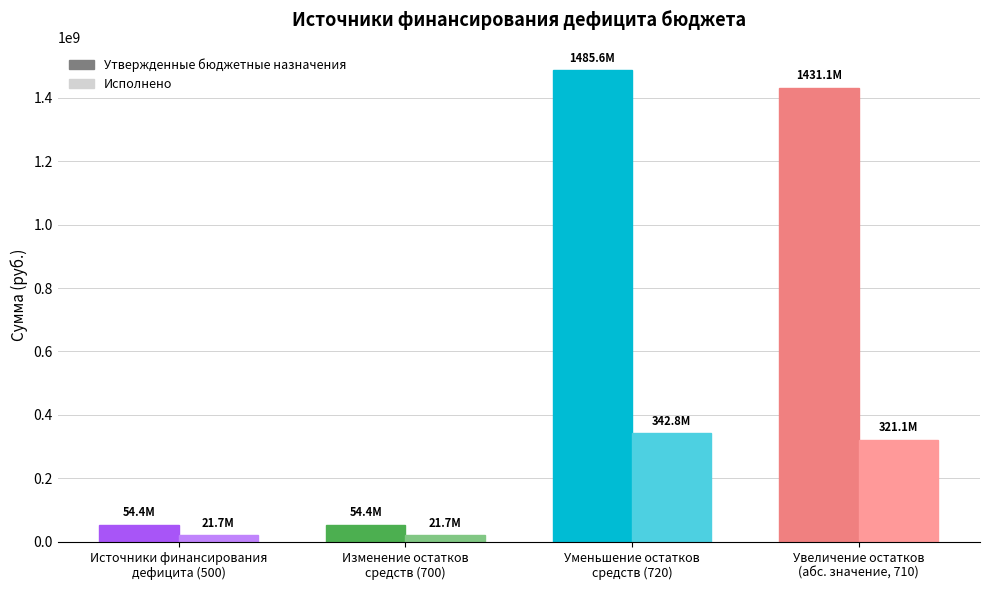

List the series in order of their overall mean, lowest first.

Исполнено, Утвержденные бюджетные назначения